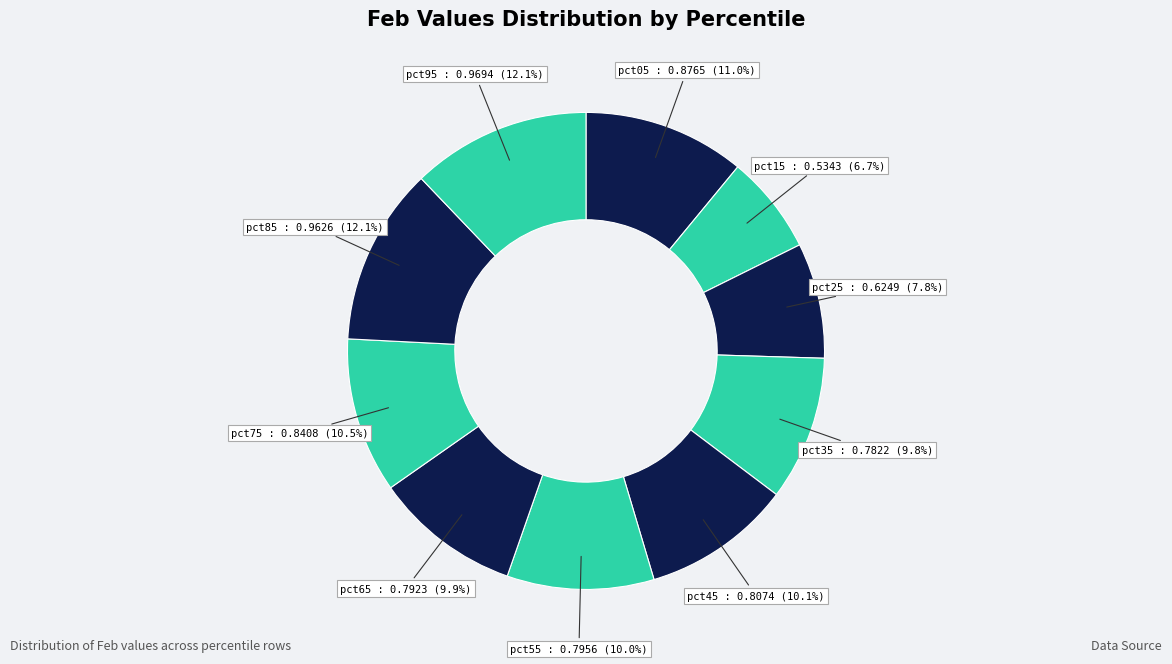

What percentage is NOT represented by pct25?

92.2%